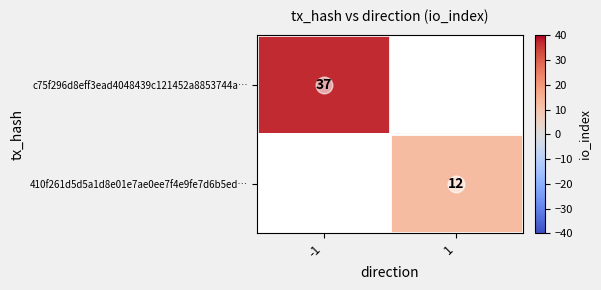

What is the minimum value for c75f296d8eff3ead4048439c121452a8853744a…?

37.0